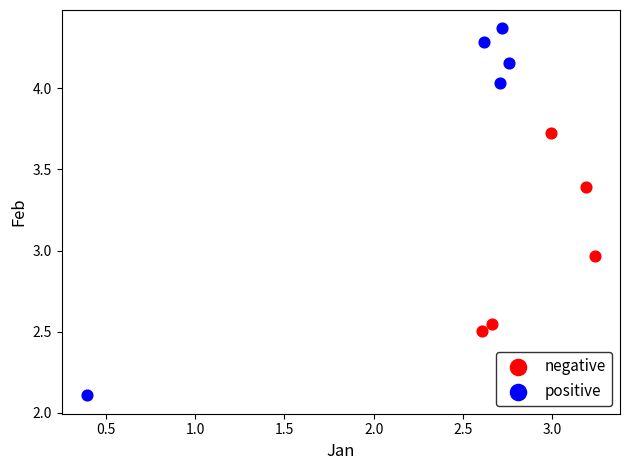

Which series has the widest spread of Y values?

positive